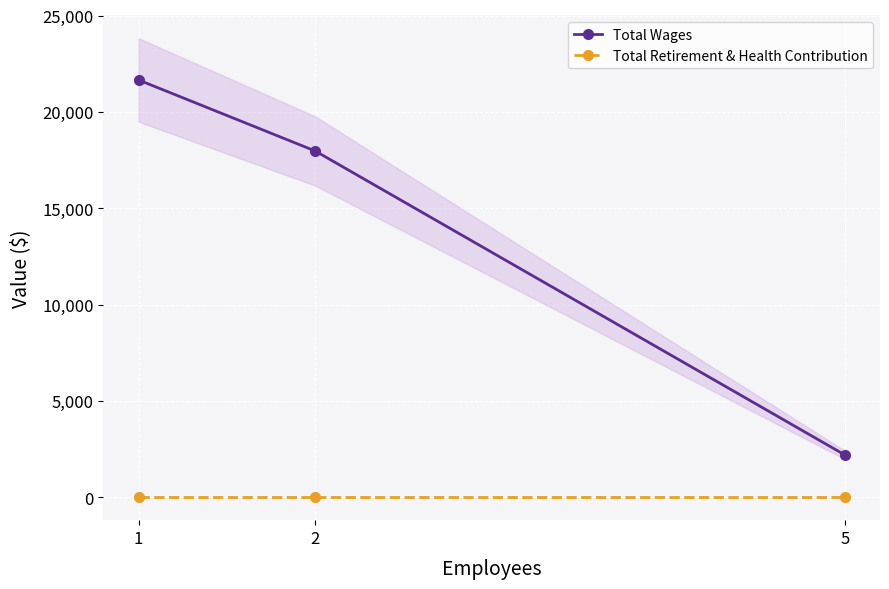

What is the average value of the Total Wages series?

13941